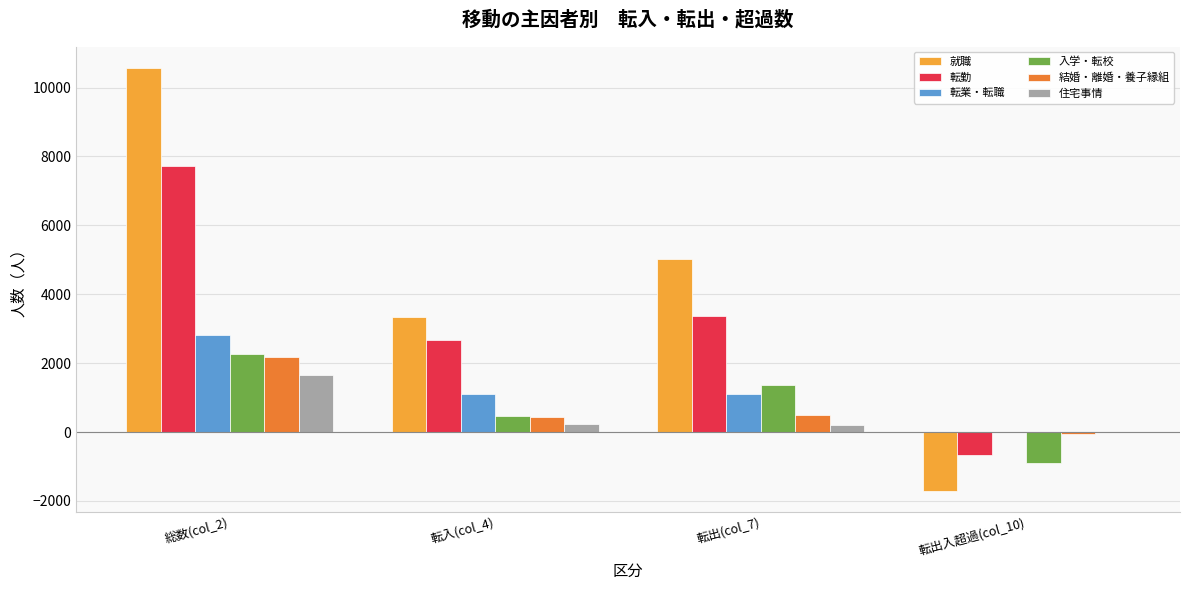

Which series changed the most between 転出(col_7) and 転出入超過(col_10)?

就職